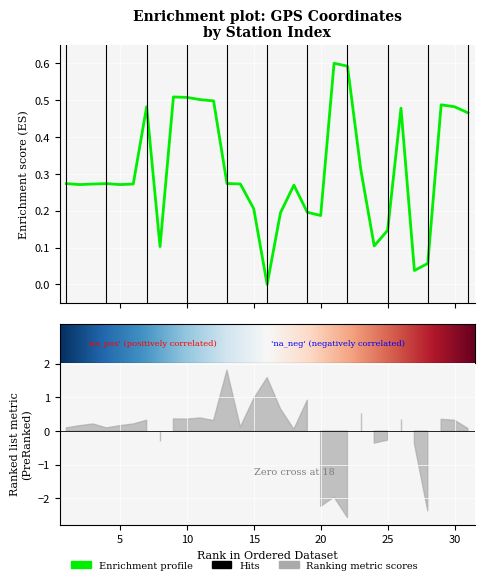

Reading left to right, list all the values displayed in this chart.

1=0.3	2=0.3	3=0.3	4=0.3	5=0.3	6=0.3	7=0.5	8=0.1	9=0.5	10=0.5	11=0.5	12=0.5	13=0.3	14=0.3	15=0.2	16=0.0	17=0.2	18=0.3	19=0.2	20=0.2	21=0.6	22=0.6	23=0.3	24=0.1	25=0.1	26=0.5	27=0.0	28=0.1	29=0.5	30=0.5	31=0.5